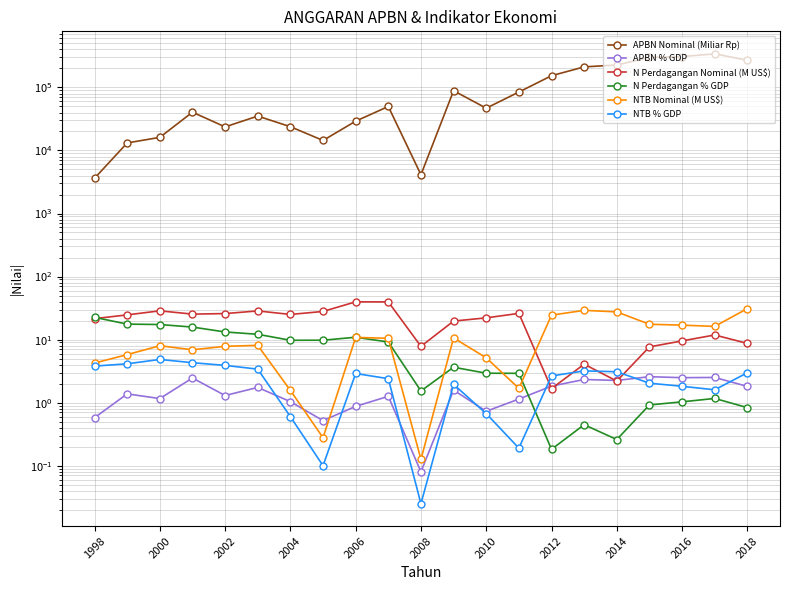

At which label does NTB % GDP first exceed 2?

1998